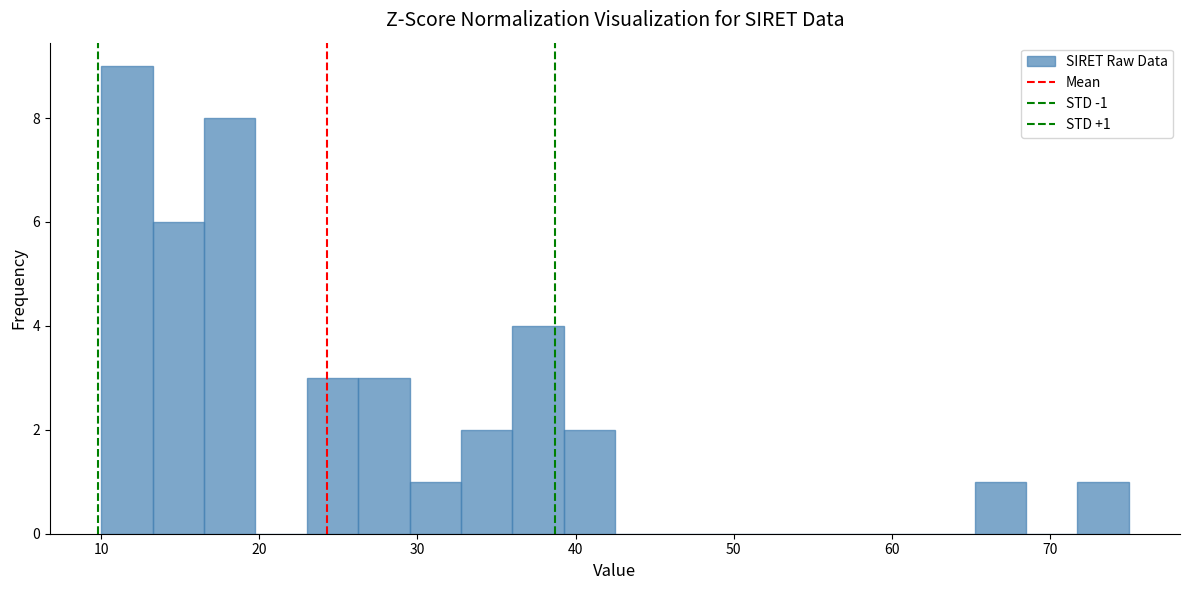

Read against the x-axis, roughly where is the centre of the tallest bar?

12